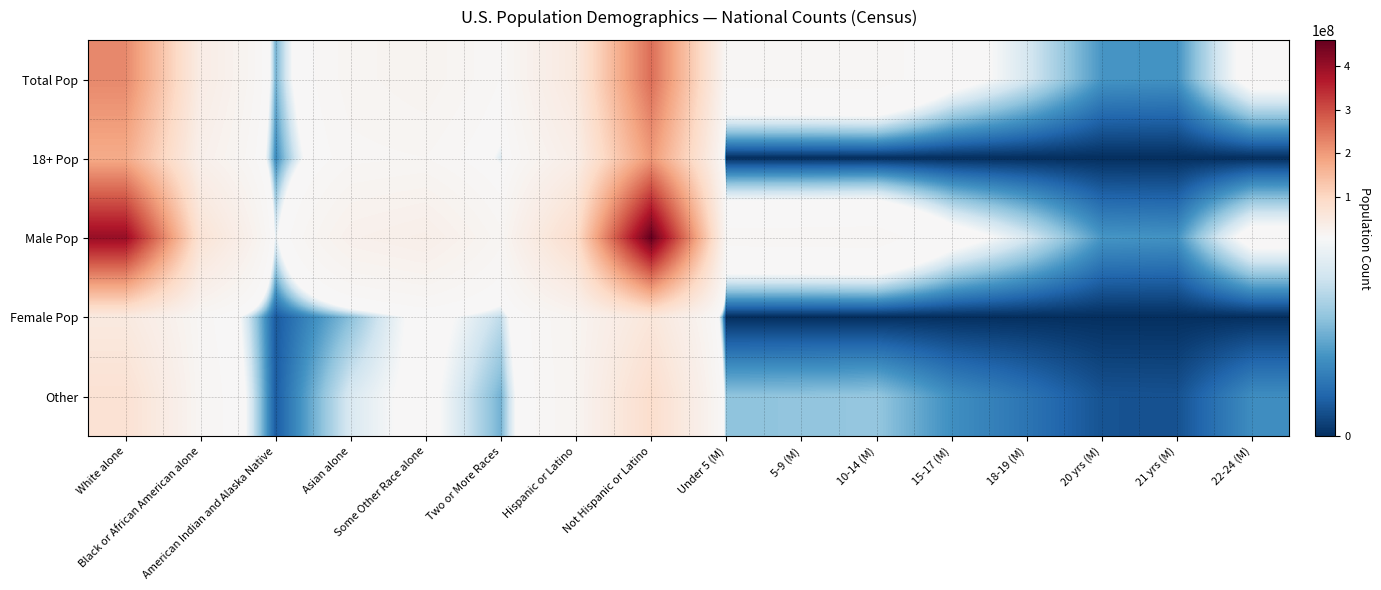

Which series has the largest total across all categories?

Male Pop